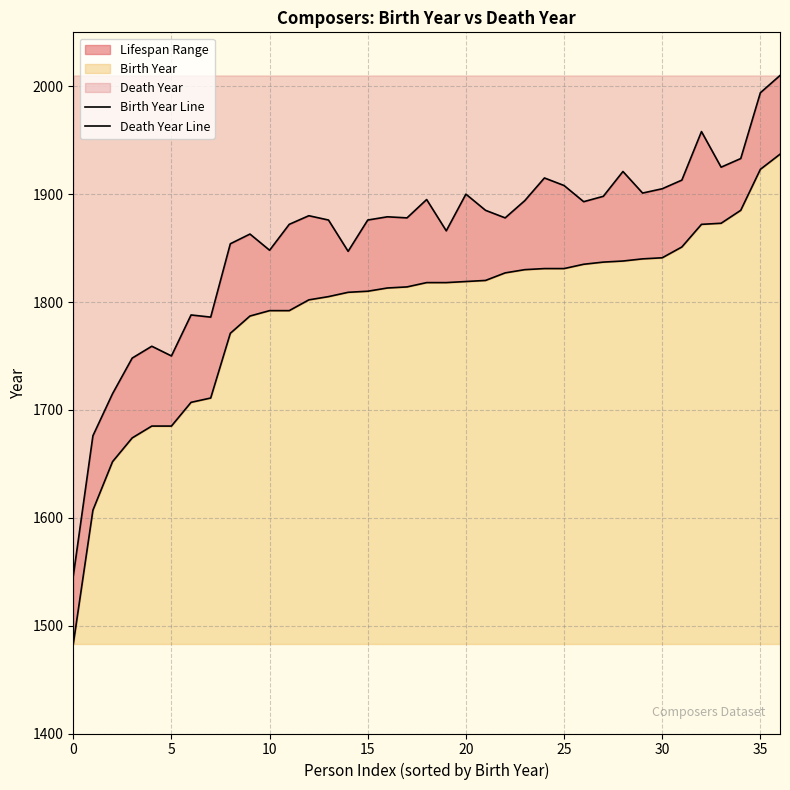

Does the chart display data point markers on the line(s)?

No